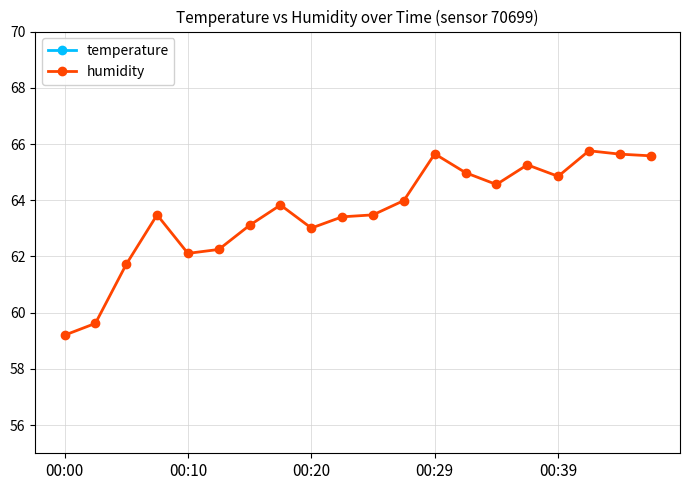

Which category has the highest value in the humidity series?

17